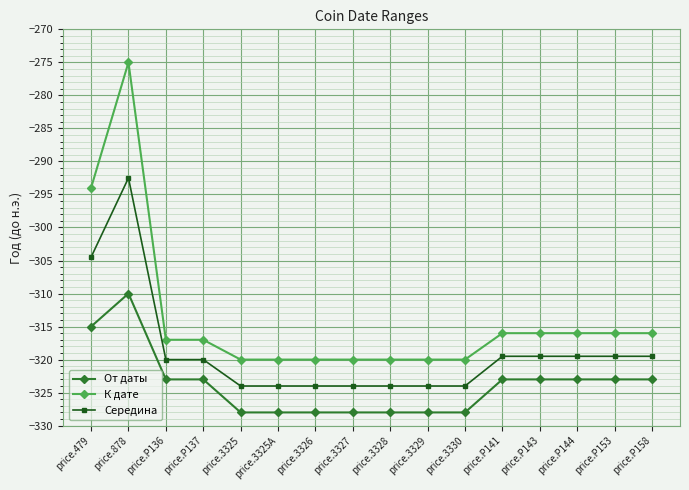

What are all the series names shown in the legend?

От даты, К дате, Середина